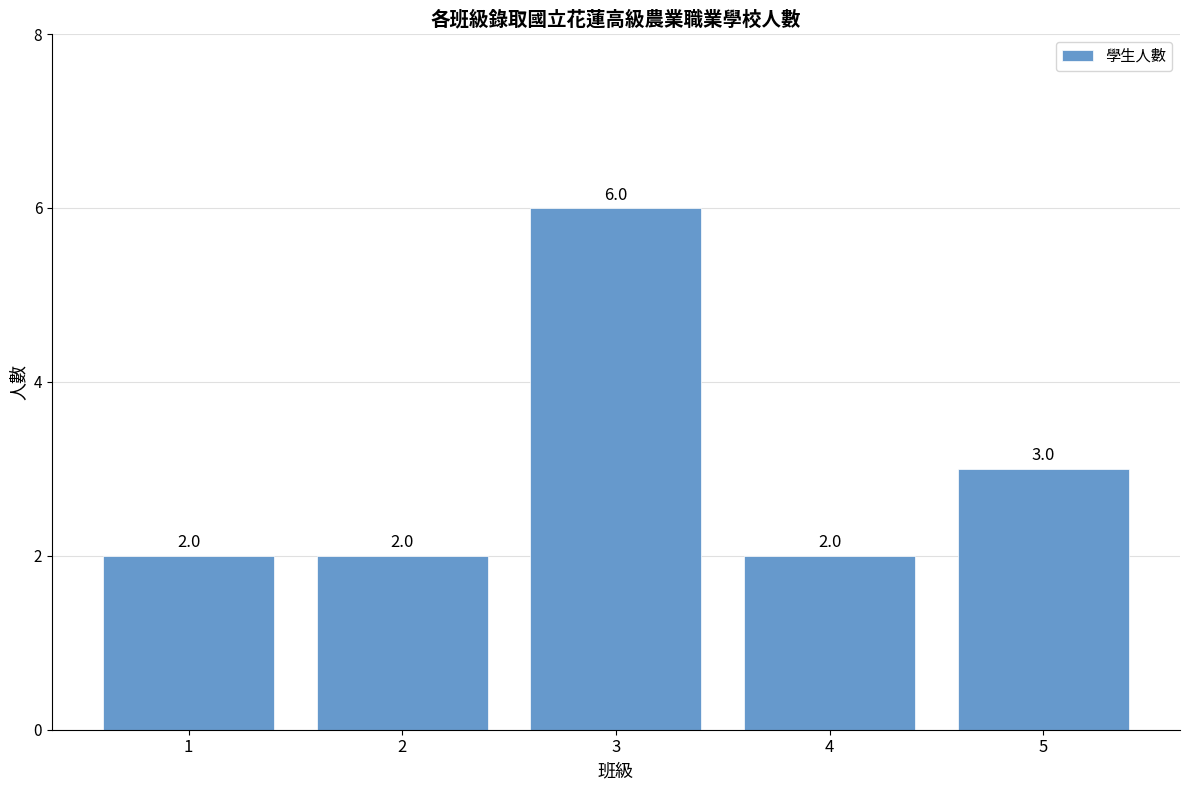

Count the number of values greater than 2.

2